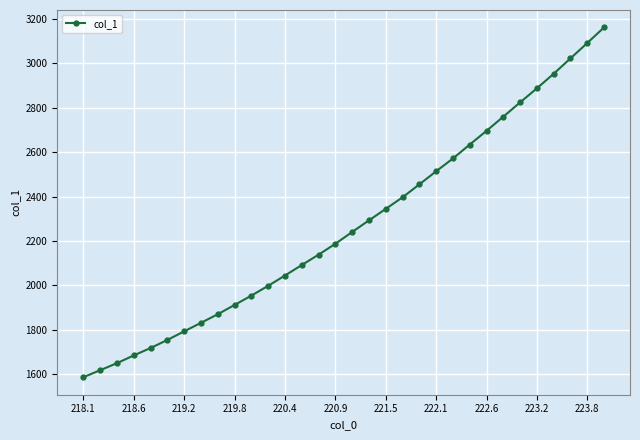

What is the greatest value displayed?

3162.2